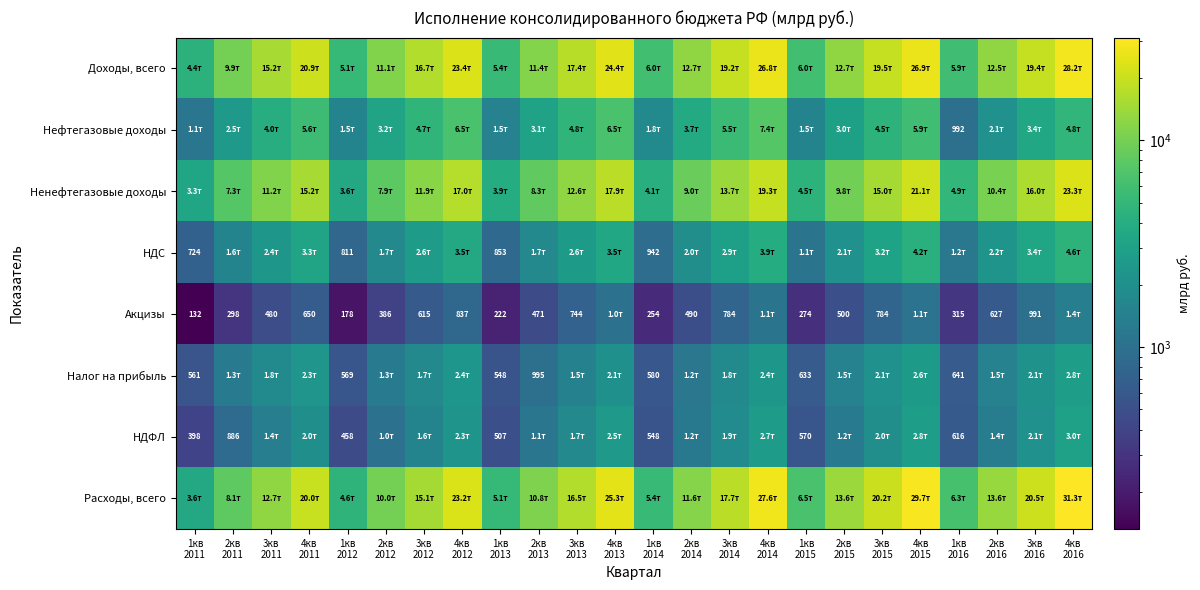

Which series changed the most between 1кв 2011 and 2кв 2013?

Расходы, всего